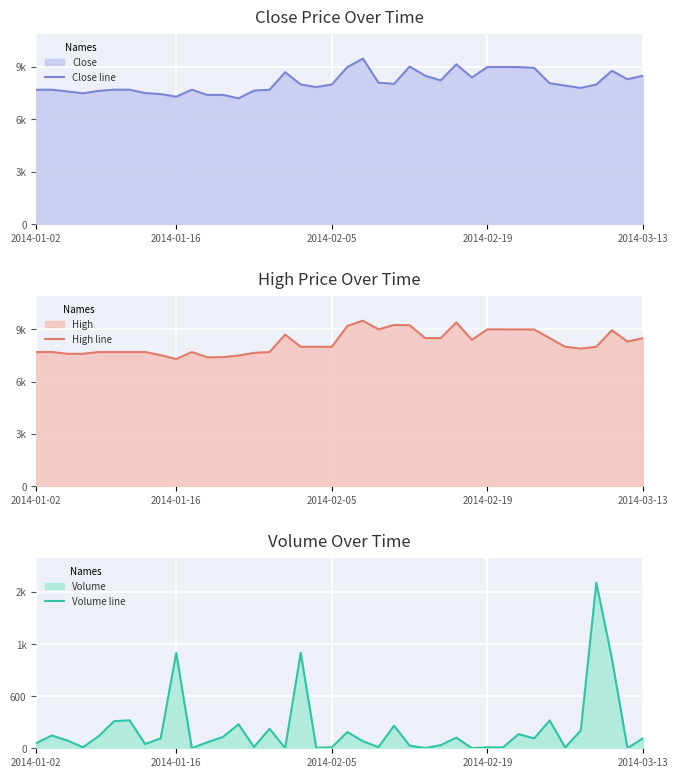

Where is Close line nearest to the value 8342?

38